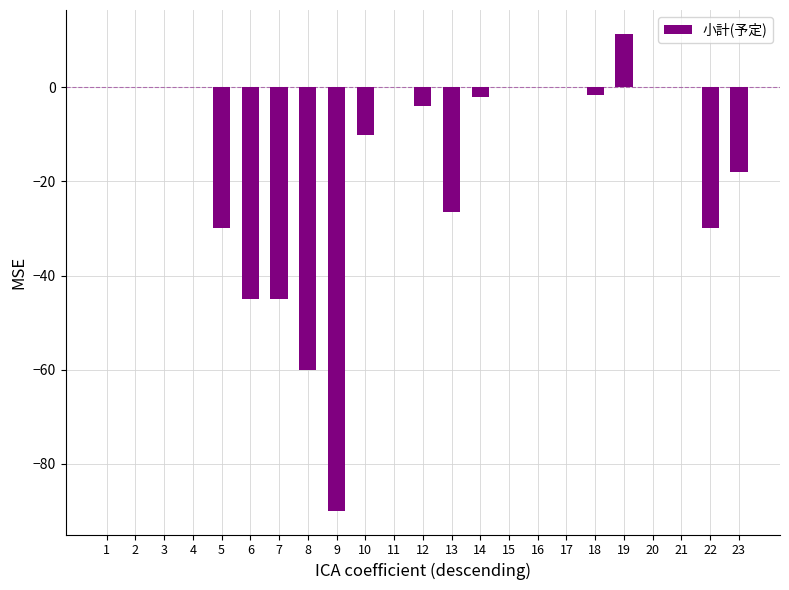

Does the chart contain stacked bars?

No